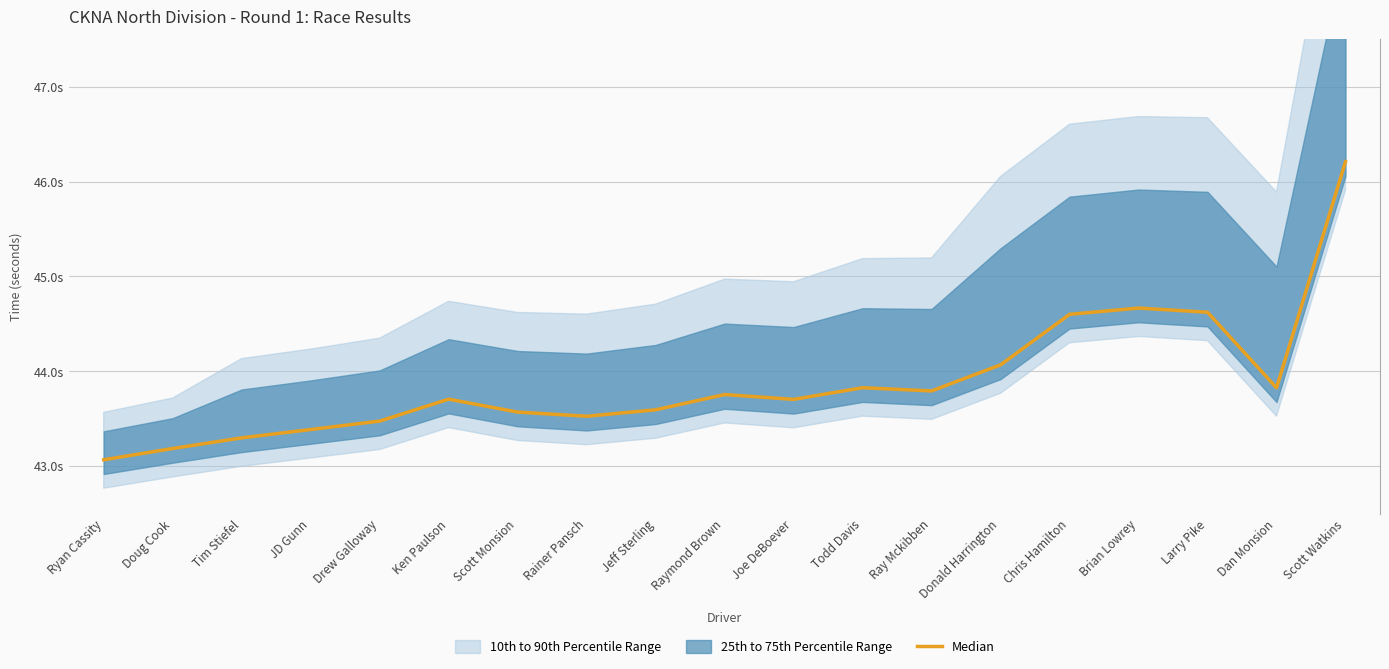

What is the change in value from Doug Cook to Brian Lowrey?

+1.5